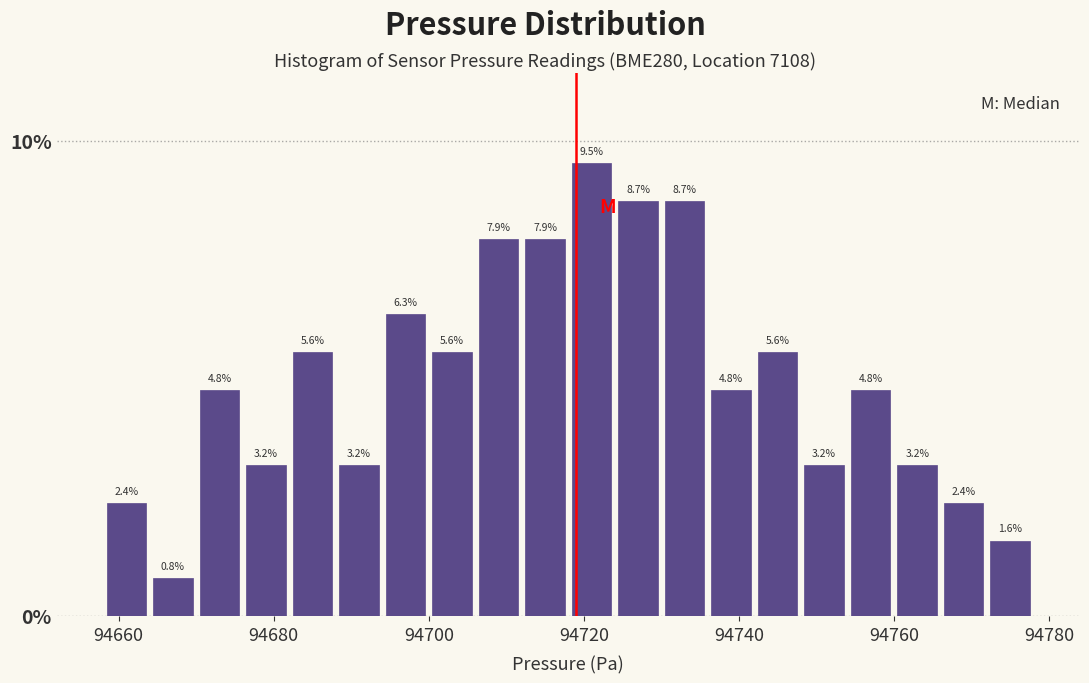

Read against the x-axis, roughly where is the centre of the tallest bar?

94722